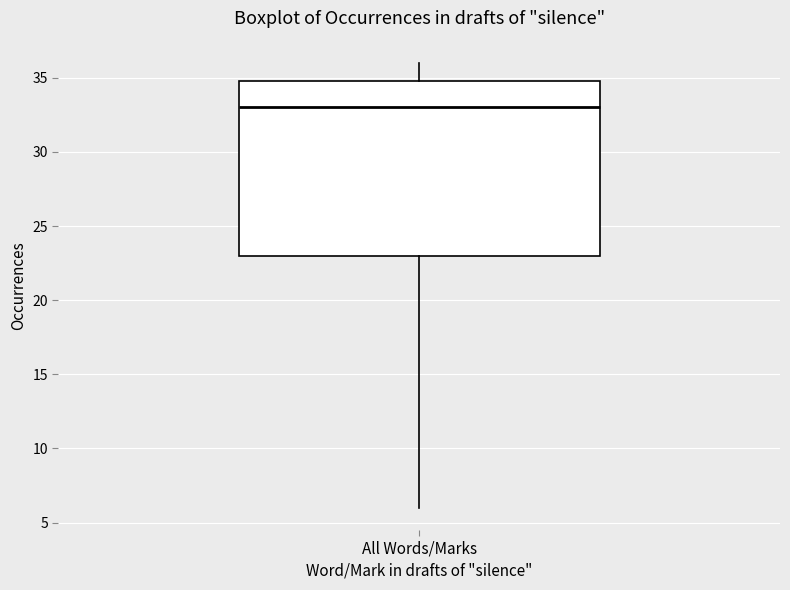

Transcribe this box plot: give where the median line is, the range the box spans, and where the two whiskers end, as read against the y-axis. The values are not printed on the chart, so give them approximately, as read against the axis.

median 33, box 23 to 35, whiskers 6 to 36